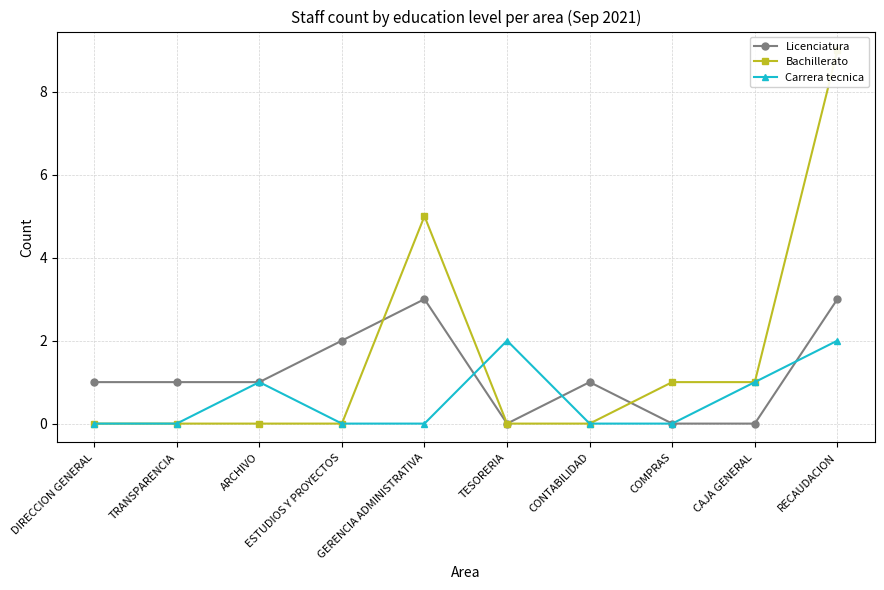

How many times do Bachillerato and Licenciatura cross each other?

2